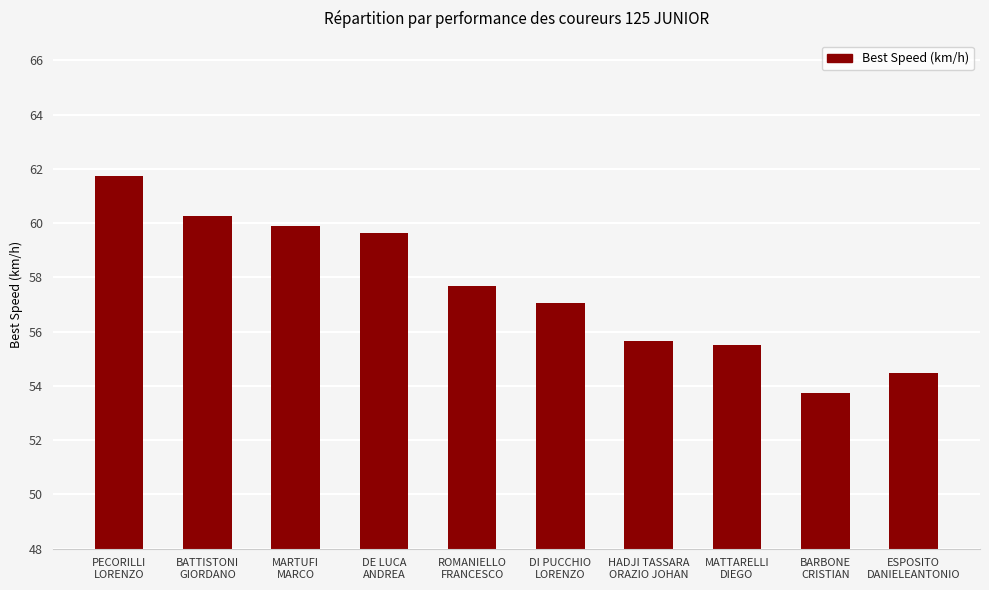

Reading left to right, list all the values displayed in this chart.

PECORILLI
LORENZO=61.7	BATTISTONI
GIORDANO=60.3	MARTUFI
MARCO=59.9	DE LUCA
ANDREA=59.6	ROMANIELLO
FRANCESCO=57.7	DI PUCCHIO
LORENZO=57.1	HADJI TASSARA
ORAZIO JOHAN=55.7	MATTARELLI
DIEGO=55.5	BARBONE
CRISTIAN=53.8	ESPOSITO
DANIELEANTONIO=54.5